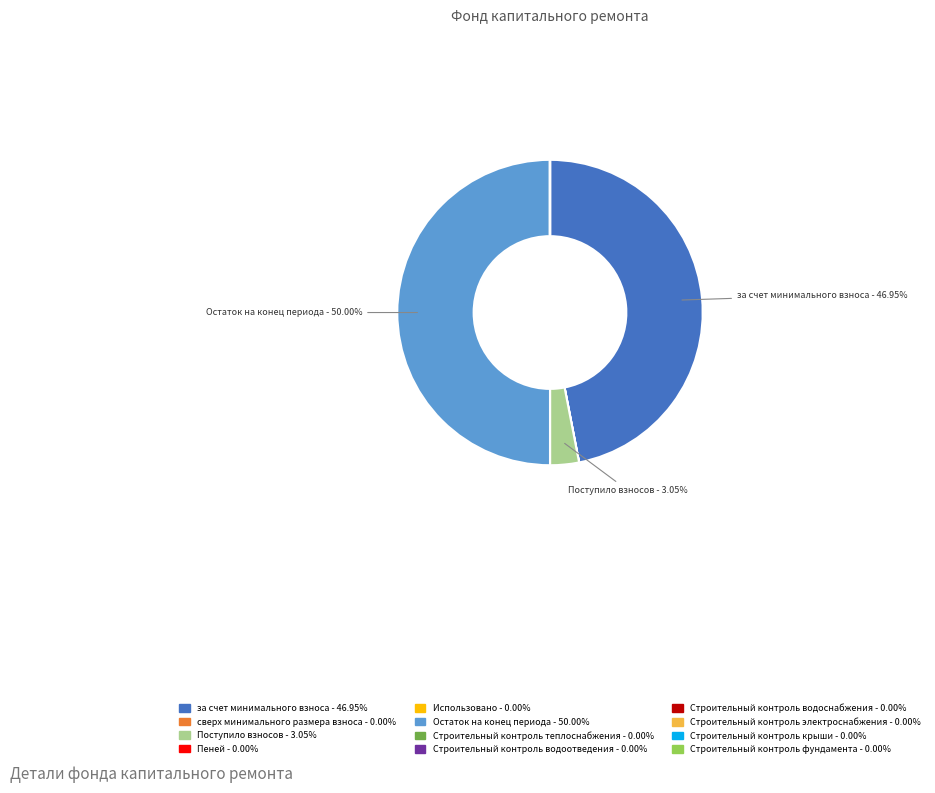

Which category has the biggest portion of the pie?

Остаток на конец периода